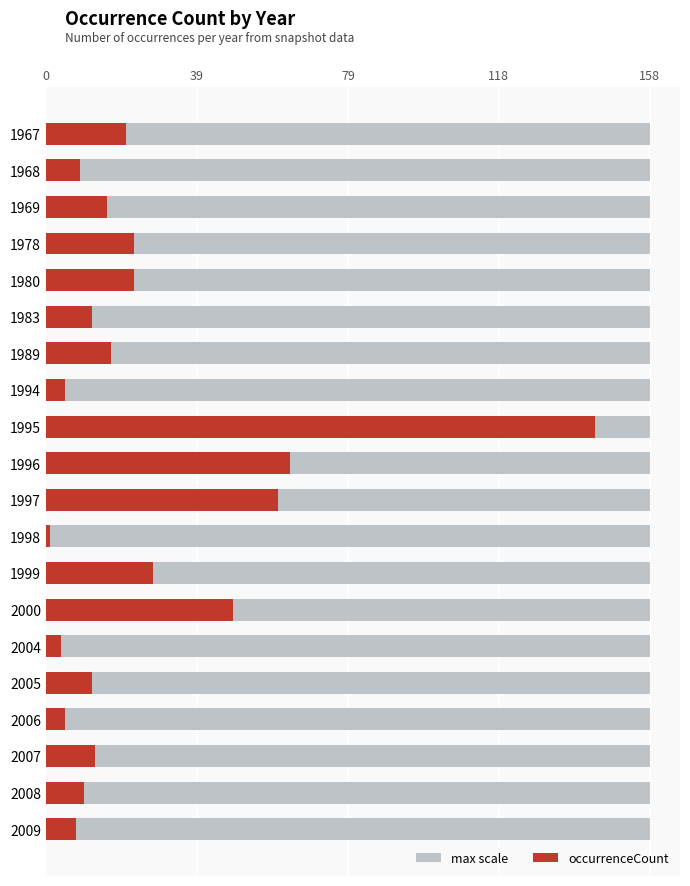

How many distinct data groups are displayed?

2